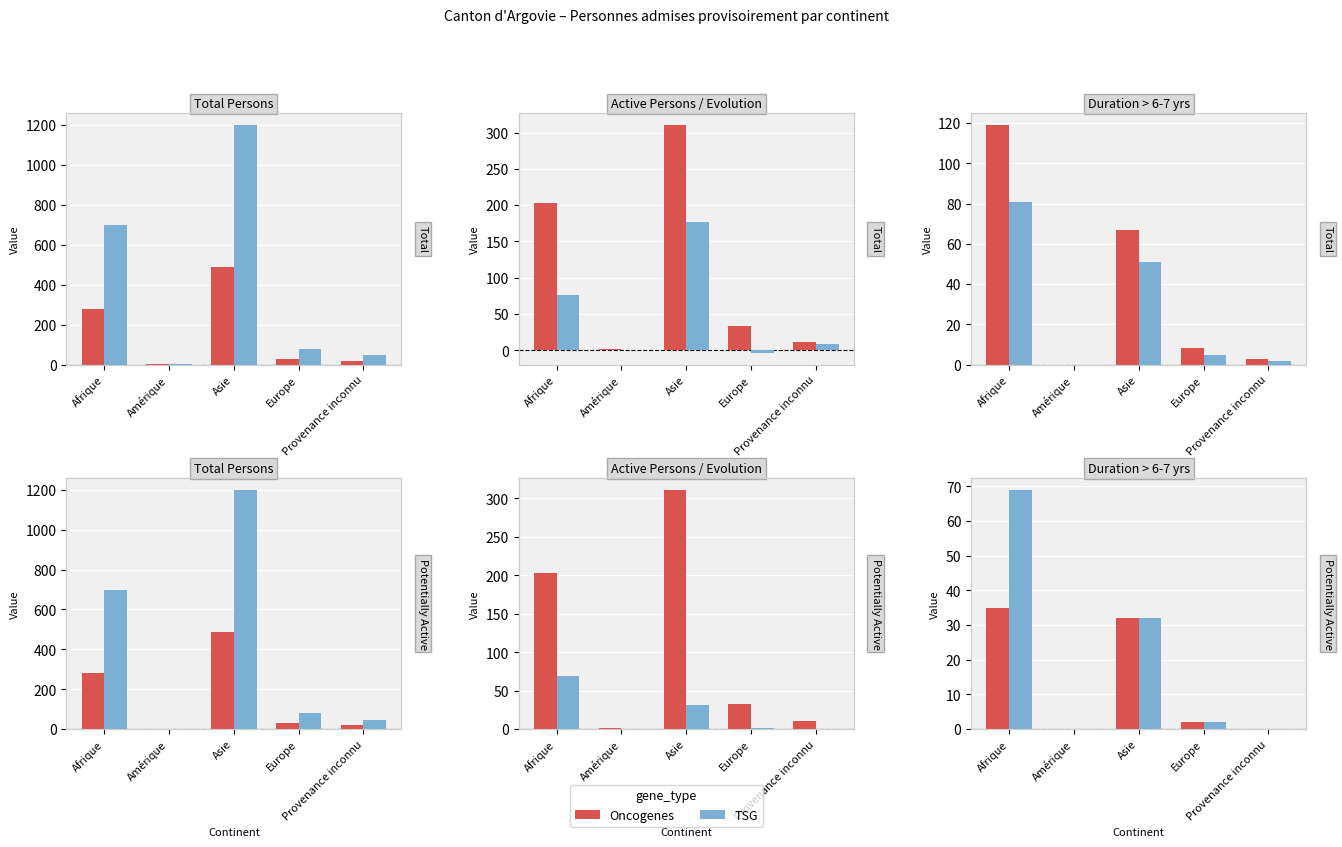

List the series in order of their peak value, lowest first.

Oncogenes, TSG